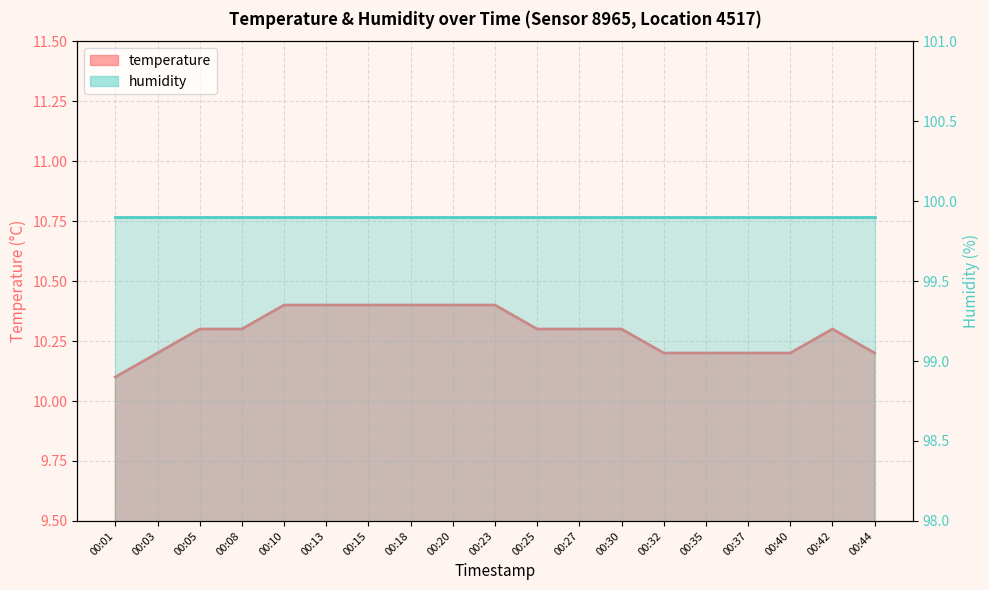

How many points are higher than both their immediate neighbors (excluding endpoints)?

1